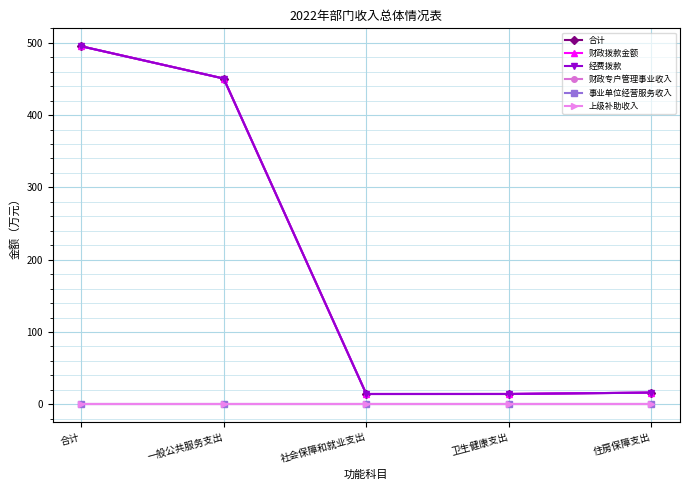

Which label corresponds to the largest value in the chart?

合计